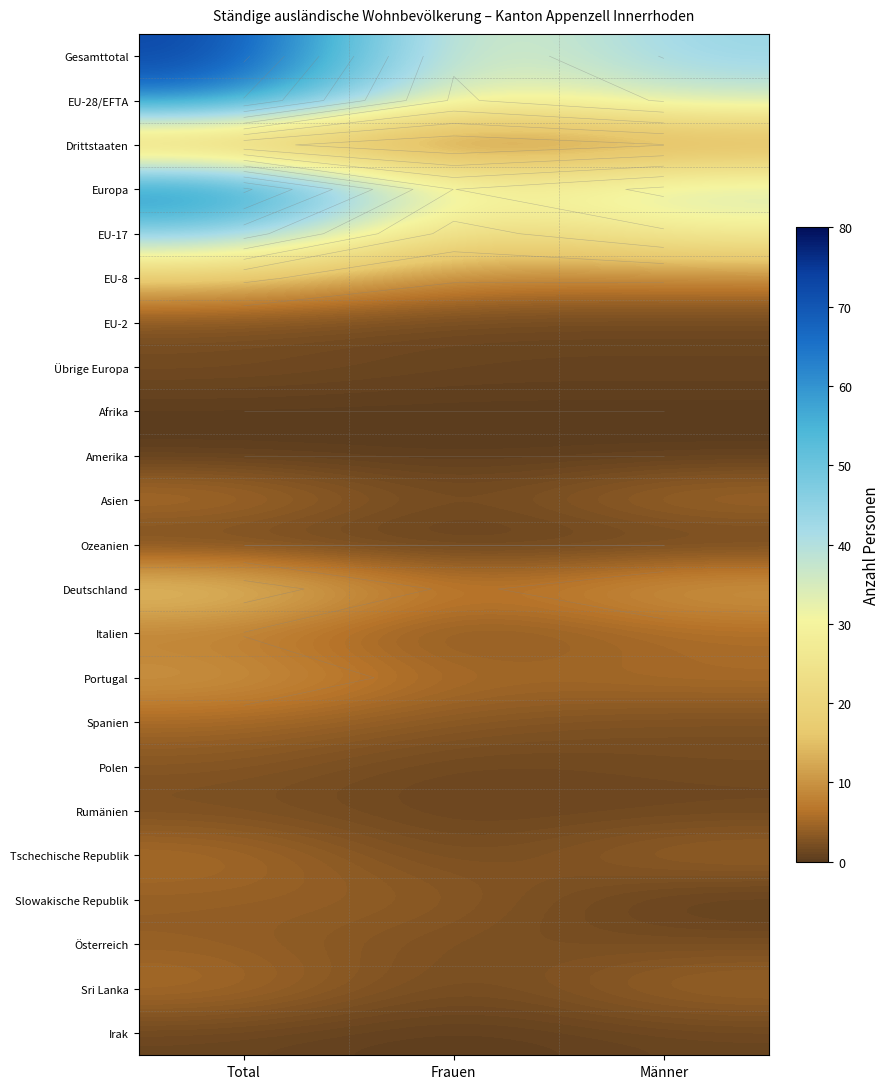

What is the total value across all series at Frauen?

145